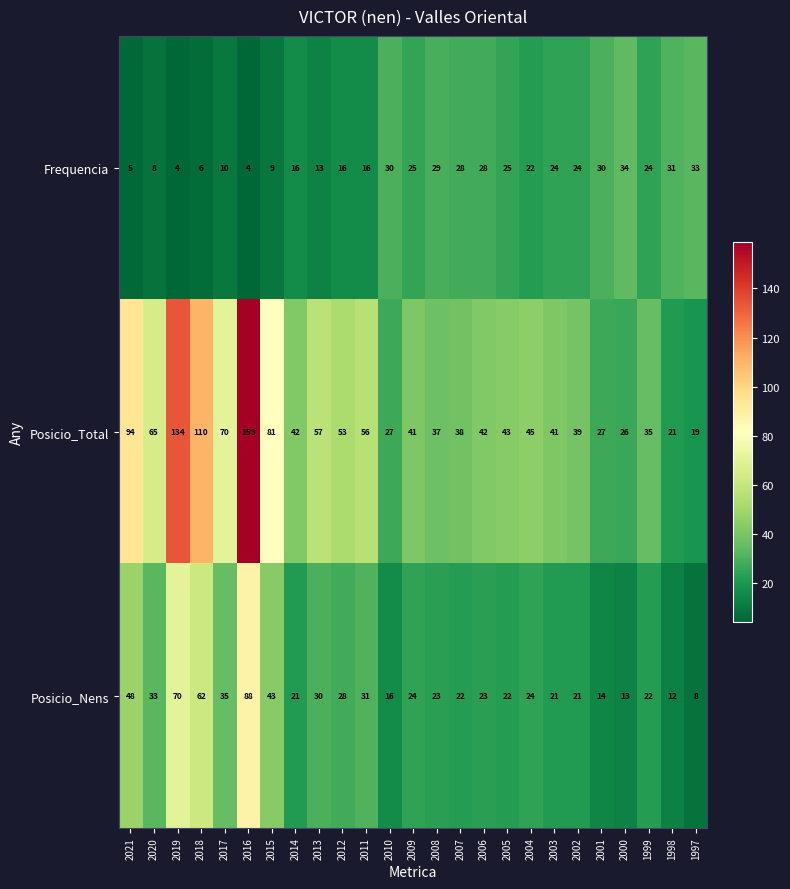

Between 2008 and 2000, which series saw the biggest shift?

Posicio_Total